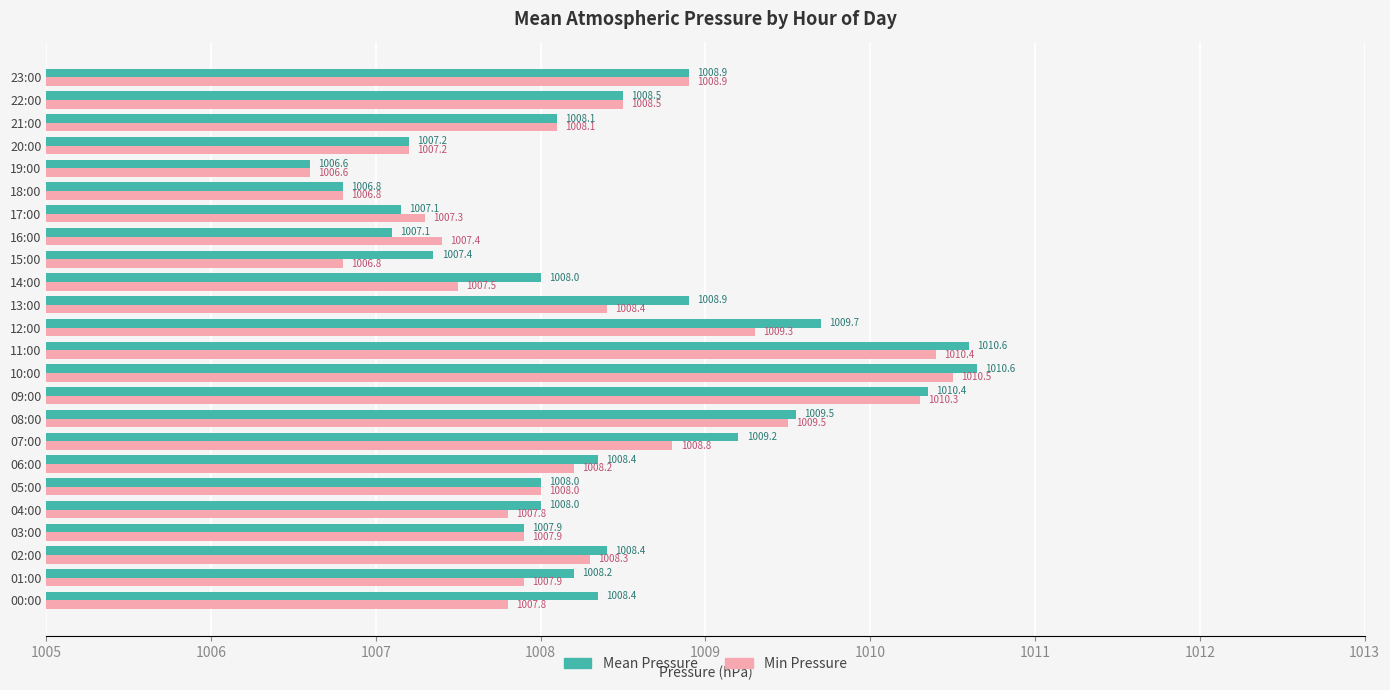

Between 09:00 and 15:00, which series saw the biggest shift?

Min Pressure